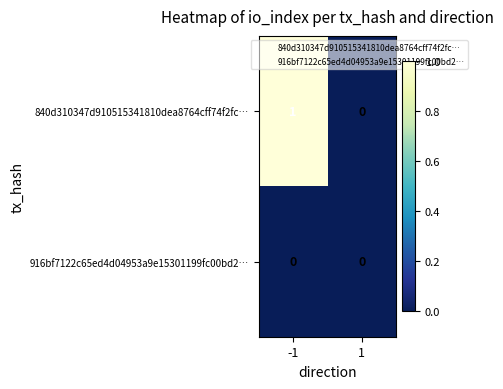

The 840d310347d910515341810dea8764cff74f2fc… series shows 0 at 1. True or false?

True